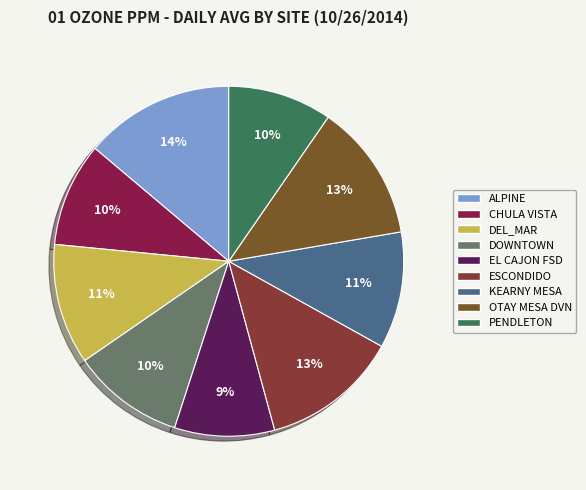

How many slices are in this pie chart?

9